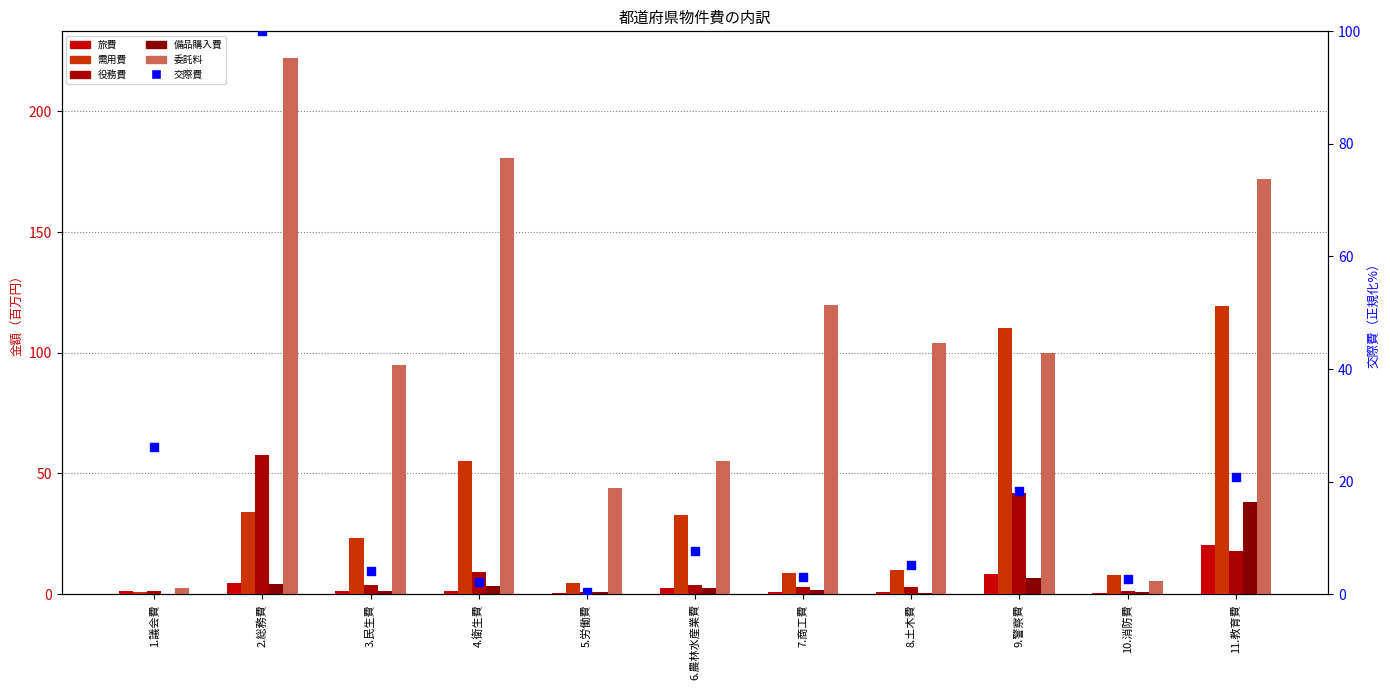

Which series reaches the minimum Y coordinate?

備品購入費